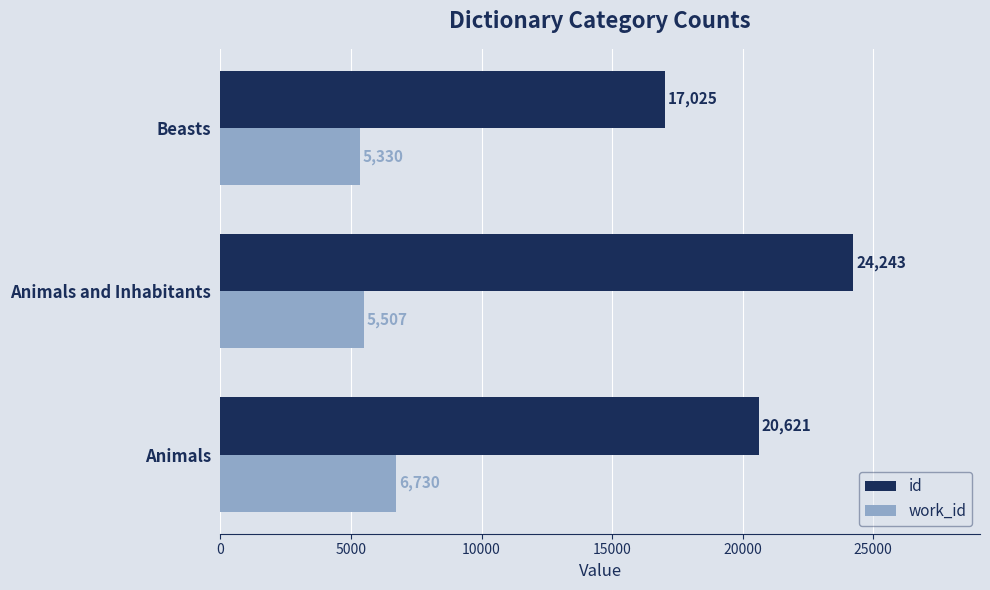

What are all the series names shown in the legend?

id, work_id